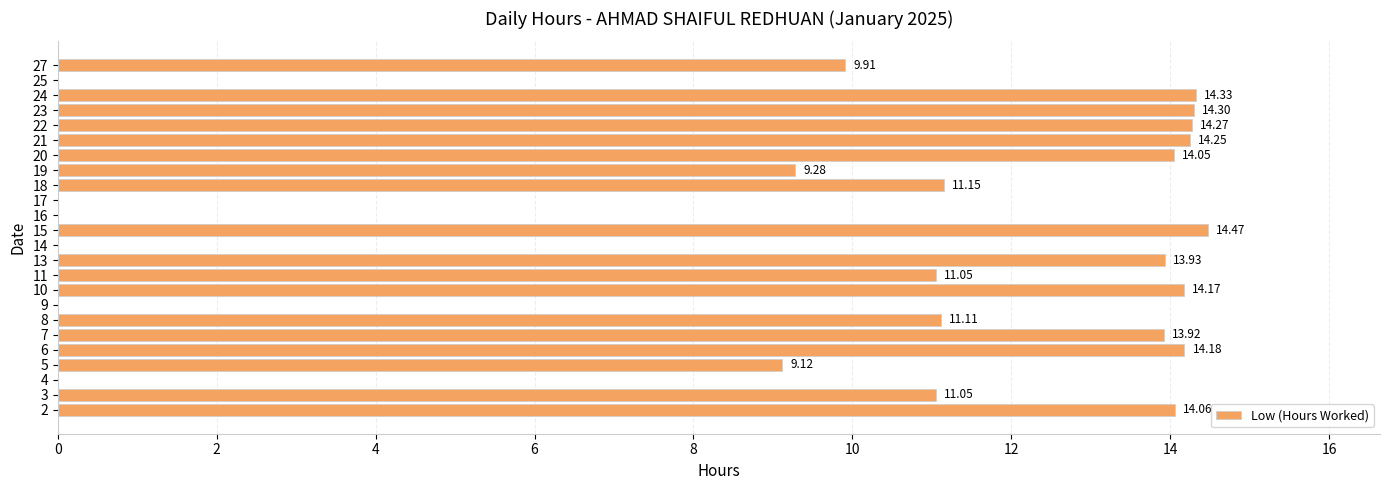

Count the number of values greater than 11.

15